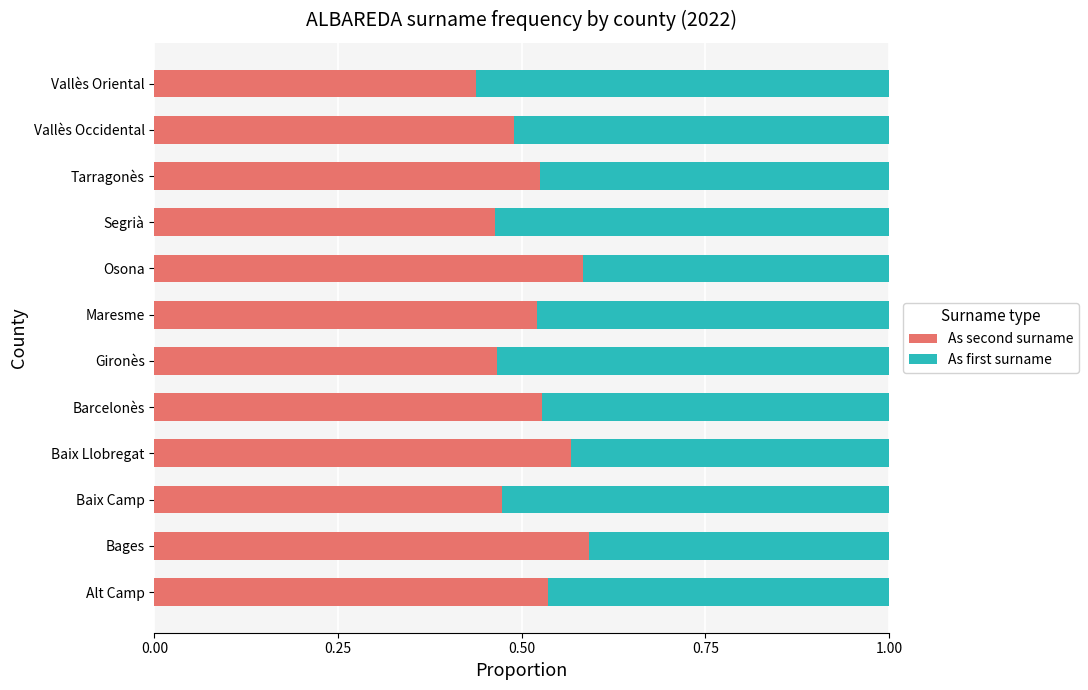

Where is As second surname nearest to the value 0?

Vallès Oriental